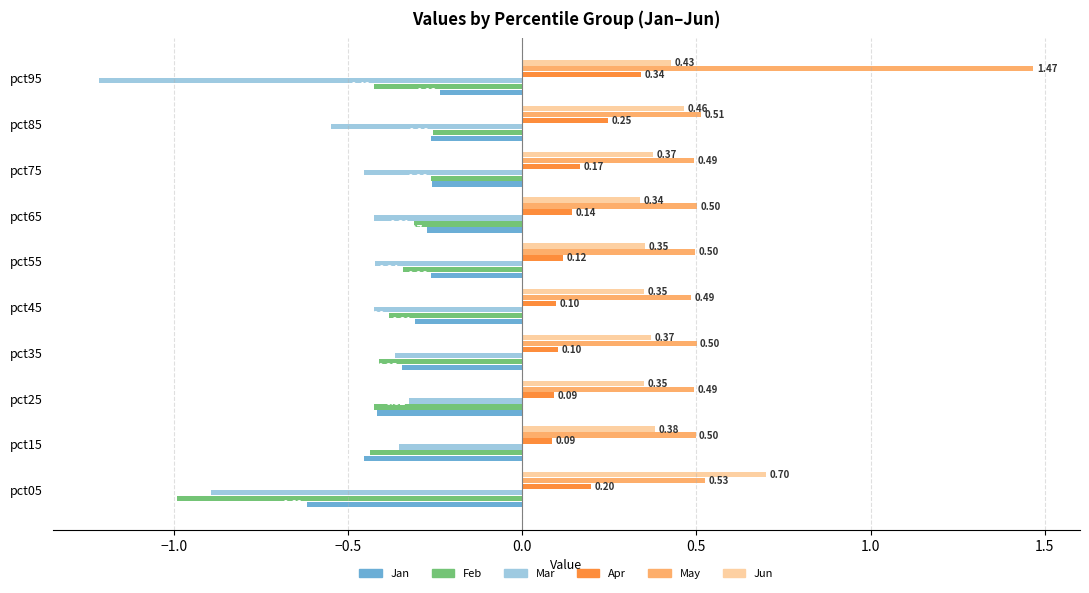

List the series in order of their peak value, lowest first.

Mar, Feb, Jan, Apr, Jun, May